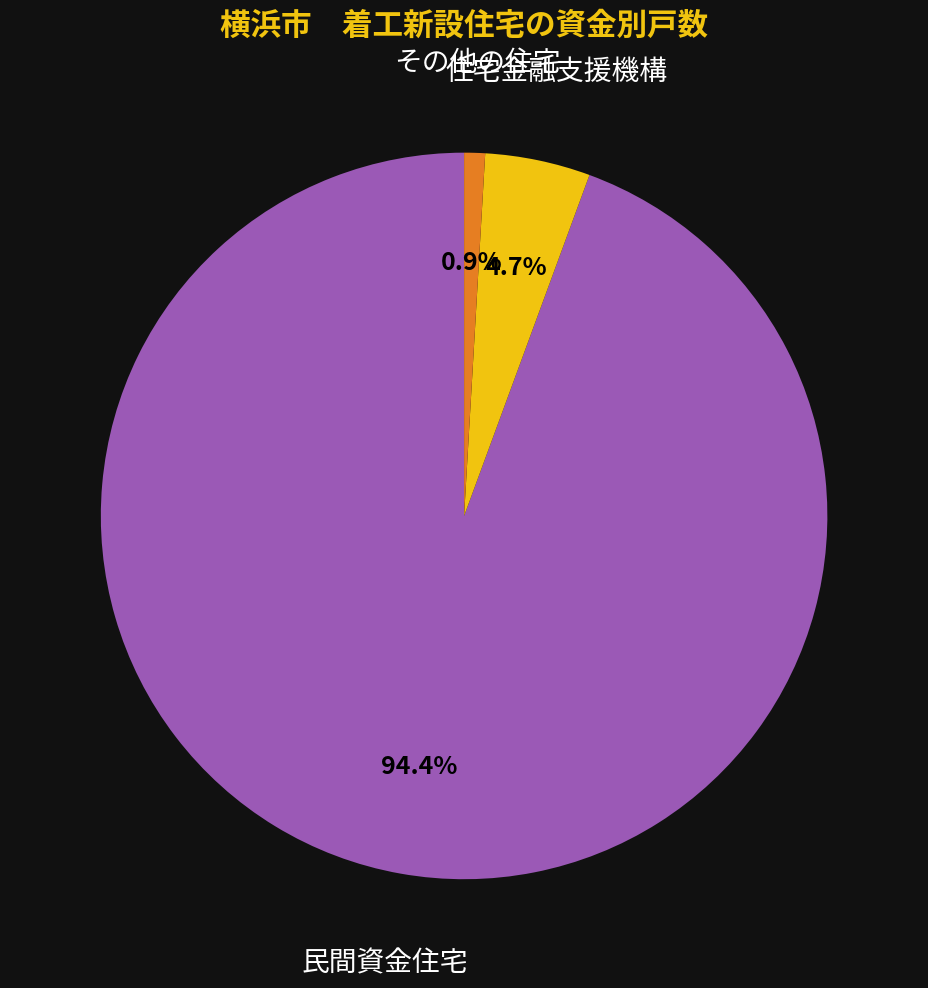

What percentage is the その他の住宅 slice, to the nearest percent?

1%